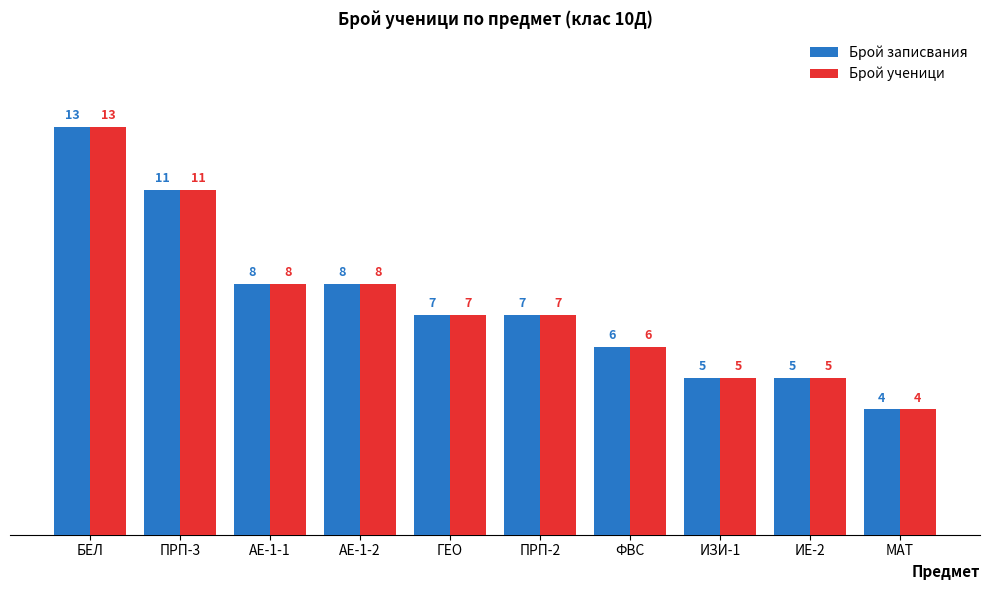

The Брой ученици series shows 8 at АЕ-1-1. True or false?

True